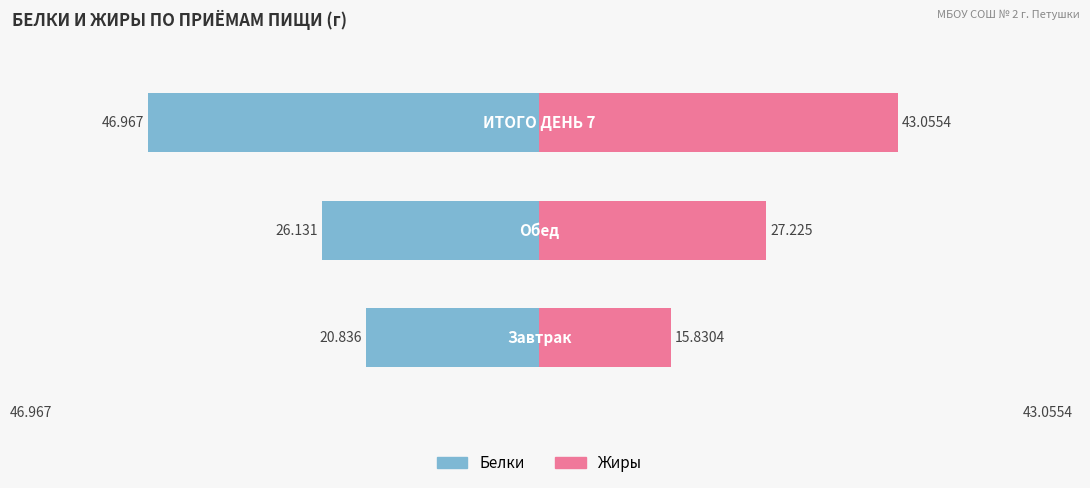

At how many categories does at least one series exceed 2?

3